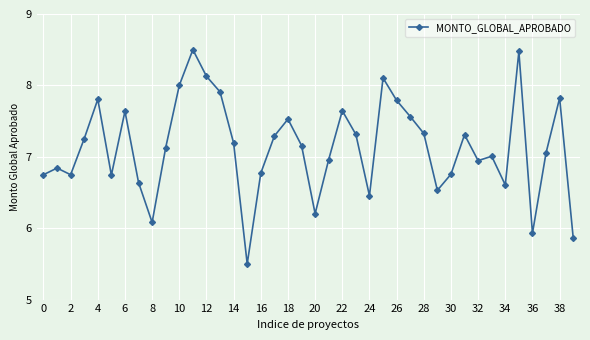

What is the sum of all values?

285.3